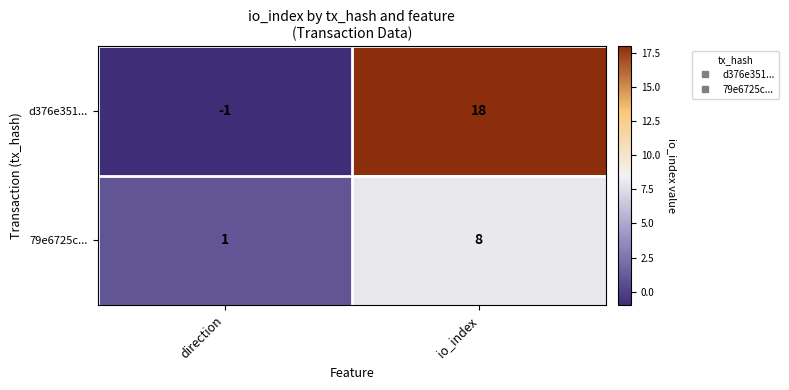

Where is 79e6725c... nearest to the value 4?

direction